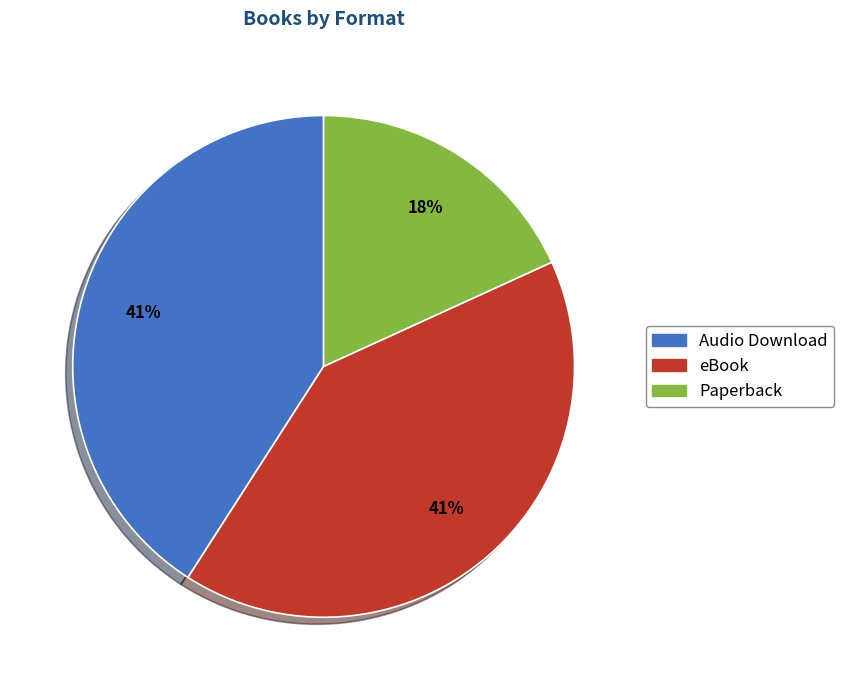

True or false: eBook accounts for 41% of the total.

True